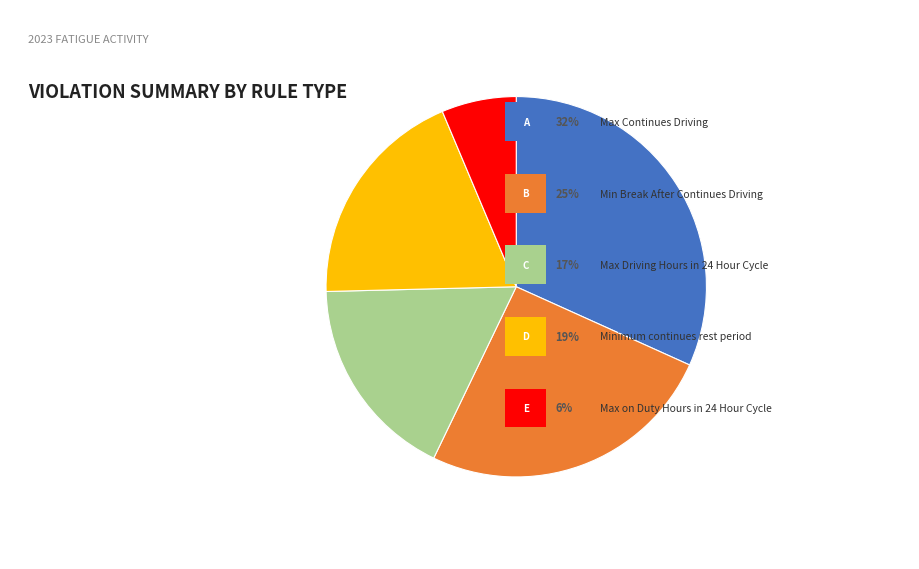

Is there a majority slice in this chart?

No